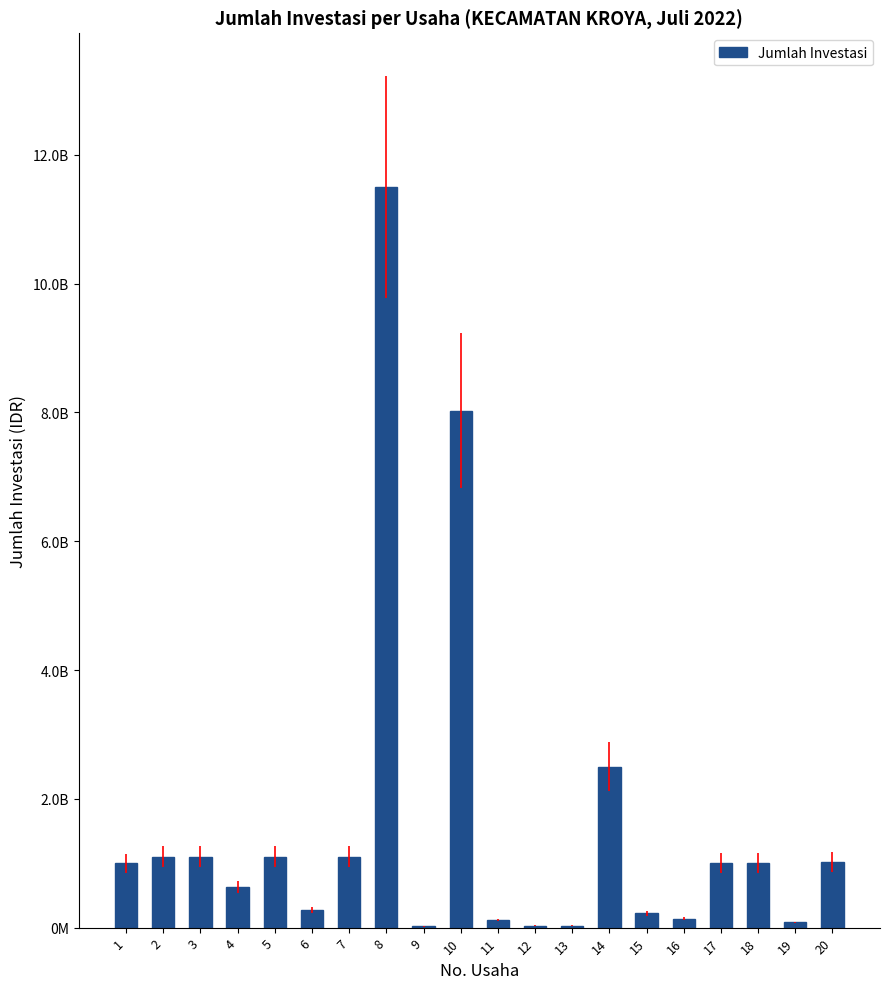

Which category has the lowest value across all series?

9